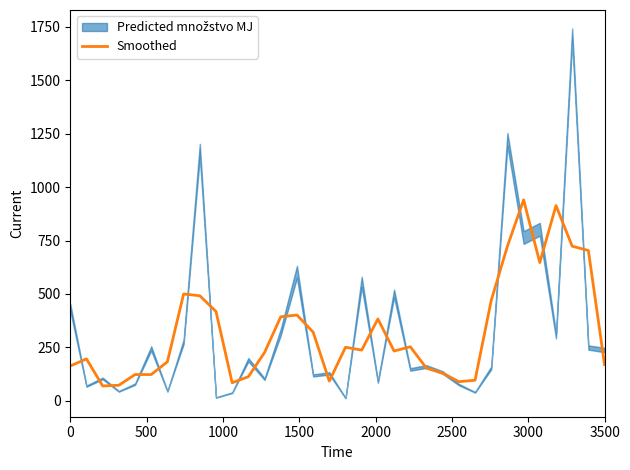

Reading left to right, transcribe all the data shown in this chart.

163.3	196.7	70.0	73.3	123.3	123.3	183.3	500.0	491.7	418.3	85.0	113.3	226.7	393.3	401.7	321.7	92.7	251.0	237.7	383.3	233.3	253.3	153.3	130.0	90.0	96.7	470.0	723.3	940.0	646.7	913.3	723.3	703.3	170.0